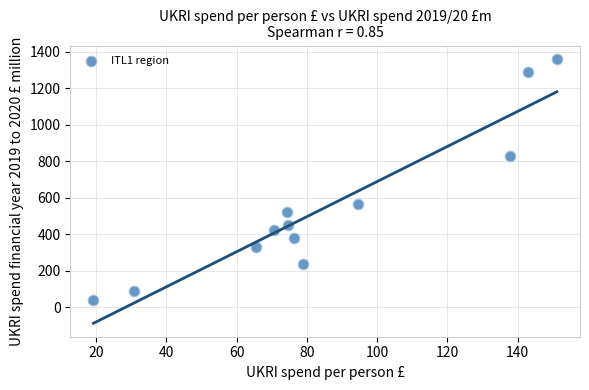

What is the average Y value?

542.7